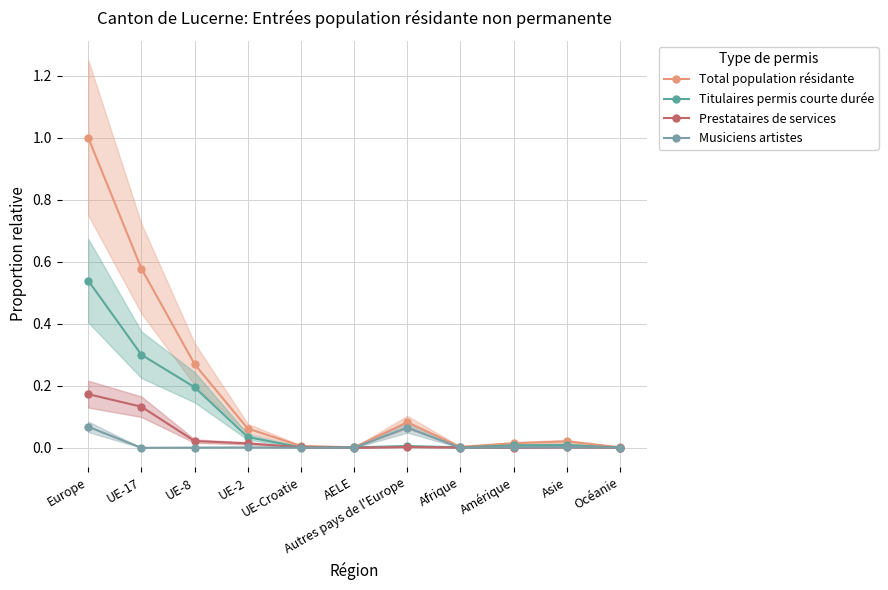

How many lines are shown in the chart?

4